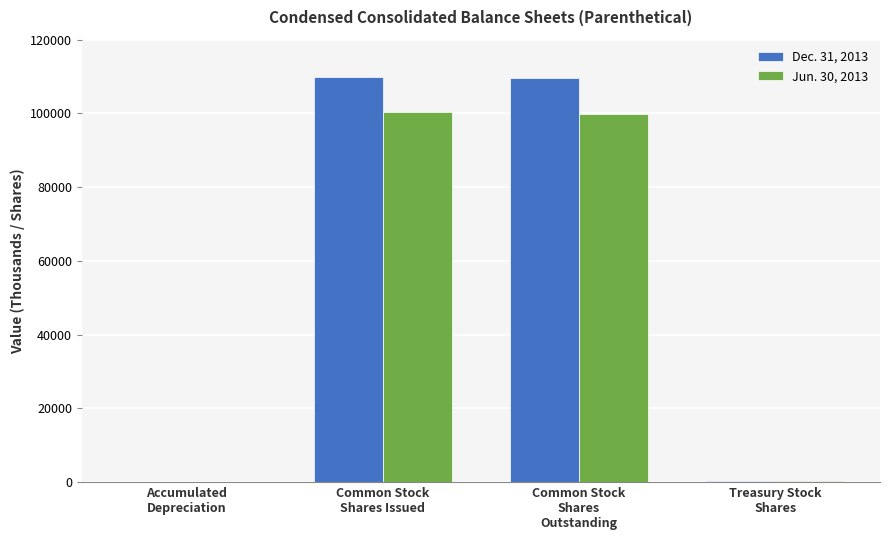

Read the Jun. 30, 2013 value at Common Stock
Shares Issued.

100281